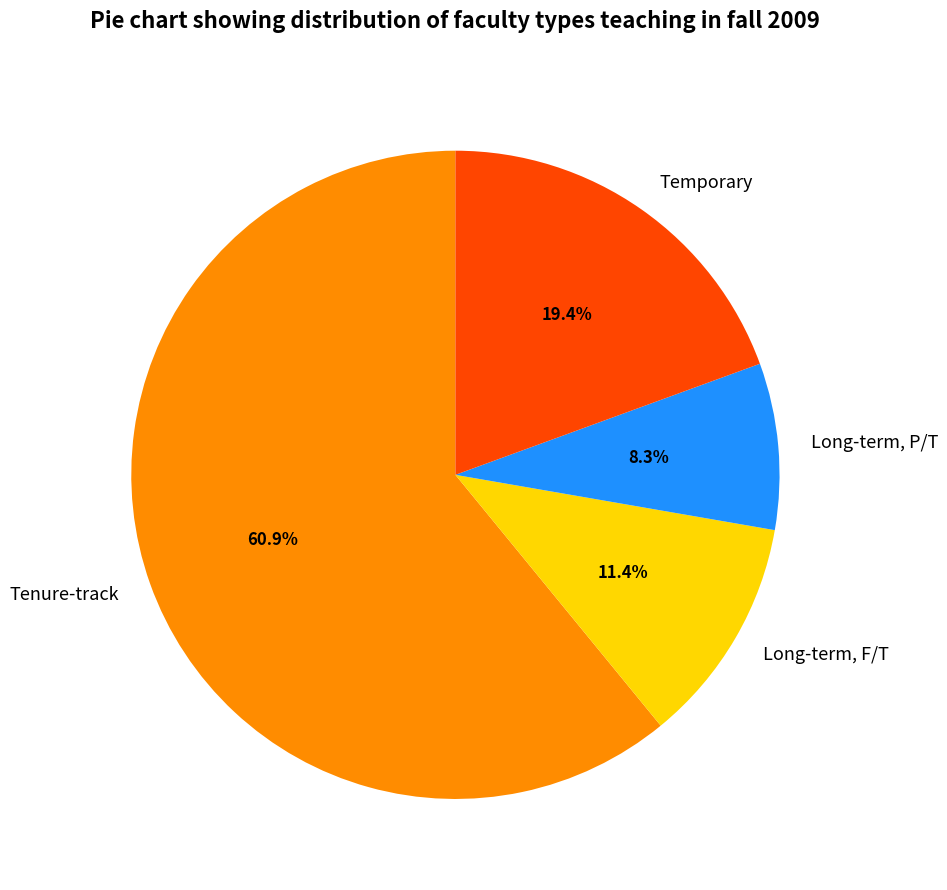

To the nearest percent, what is the average slice percentage?

25%